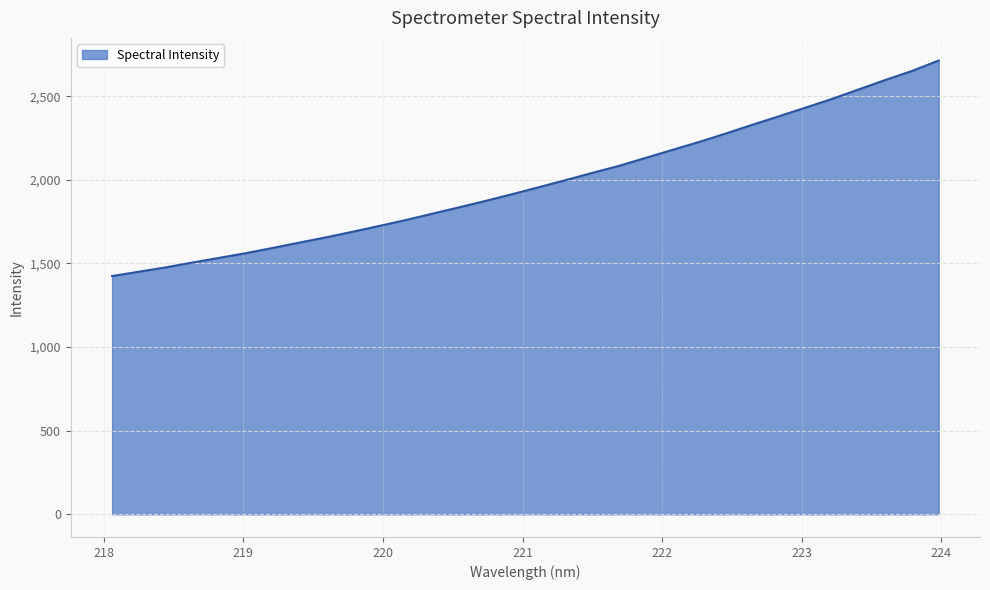

What is the smallest value displayed?

1424.7